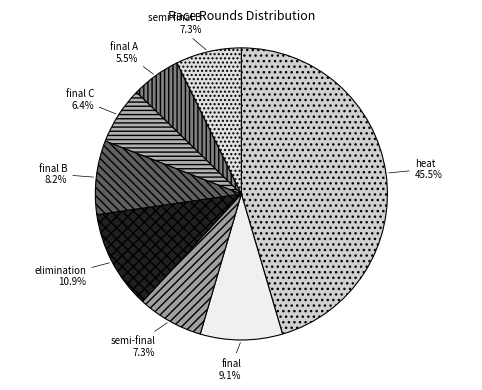

How many segments does this pie chart have?

8